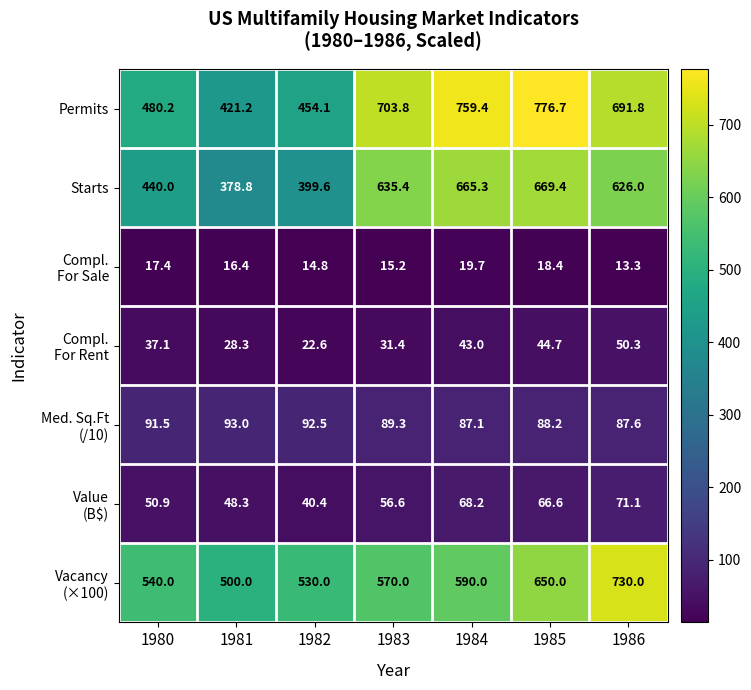

What is the total value across all series at 1981?

1486.0